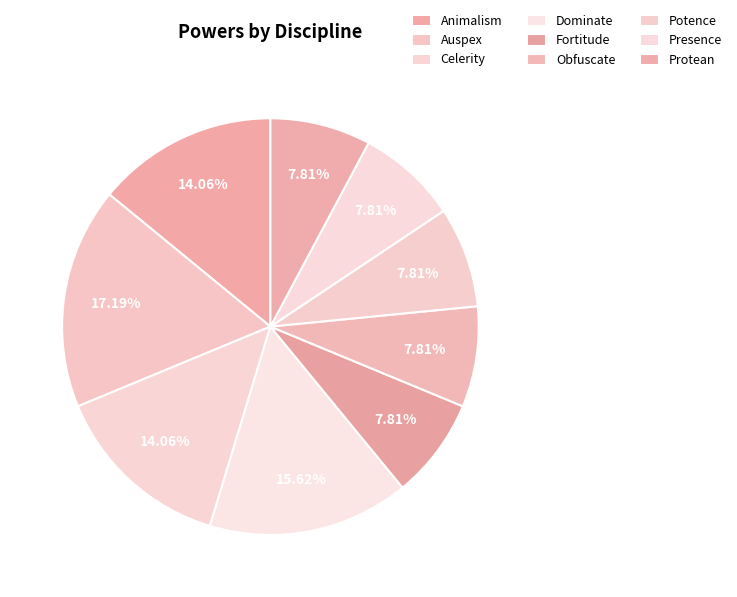

Which category has the biggest portion of the pie?

Auspex